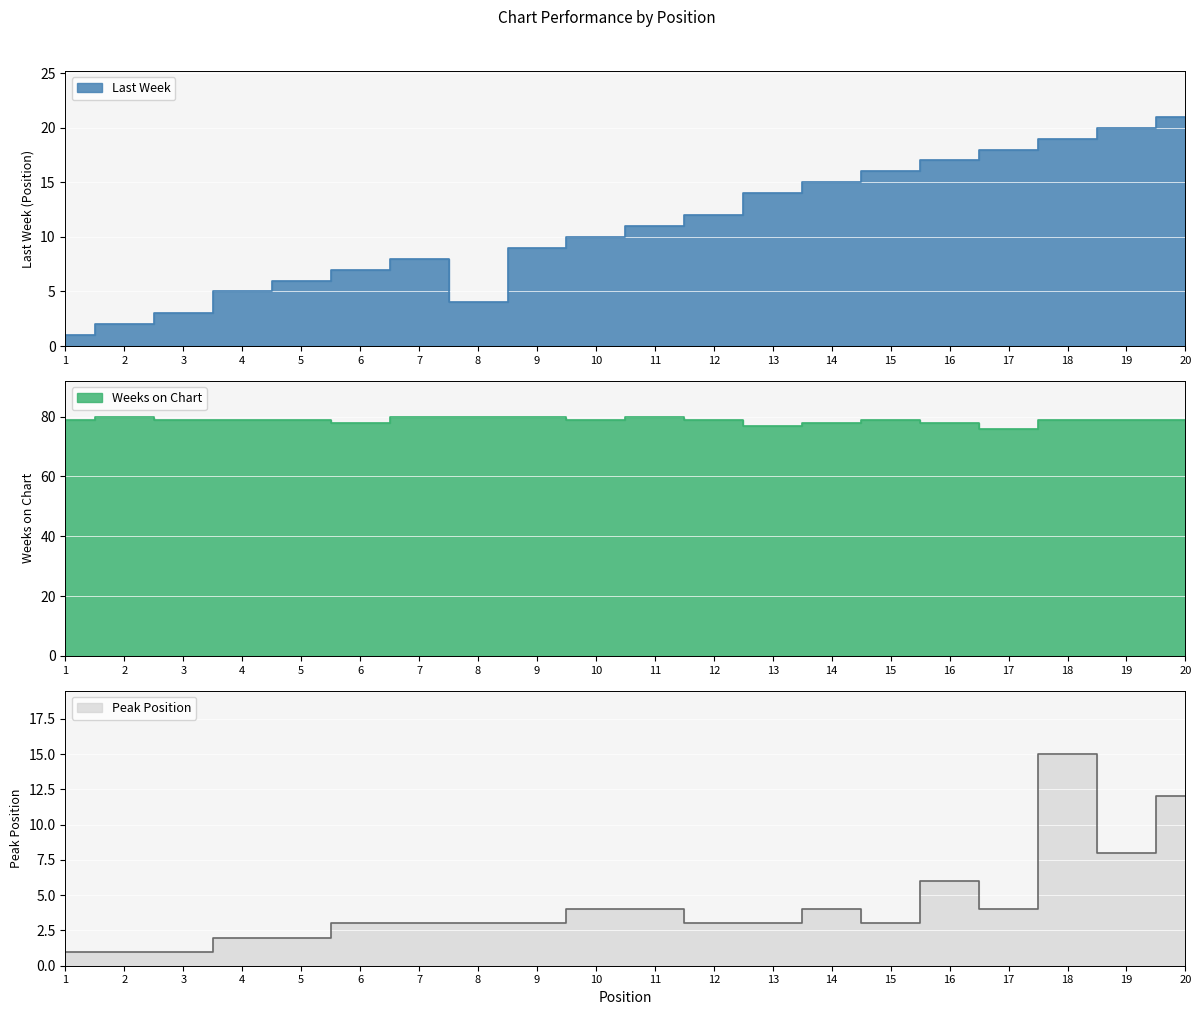

Rank the categories by Peak Position value from lowest to highest.

1, 2, 3, 4, 5, 6, 7, 8, 9, 12, 13, 15, 10, 11, 14, 17, 16, 19, 20, 18